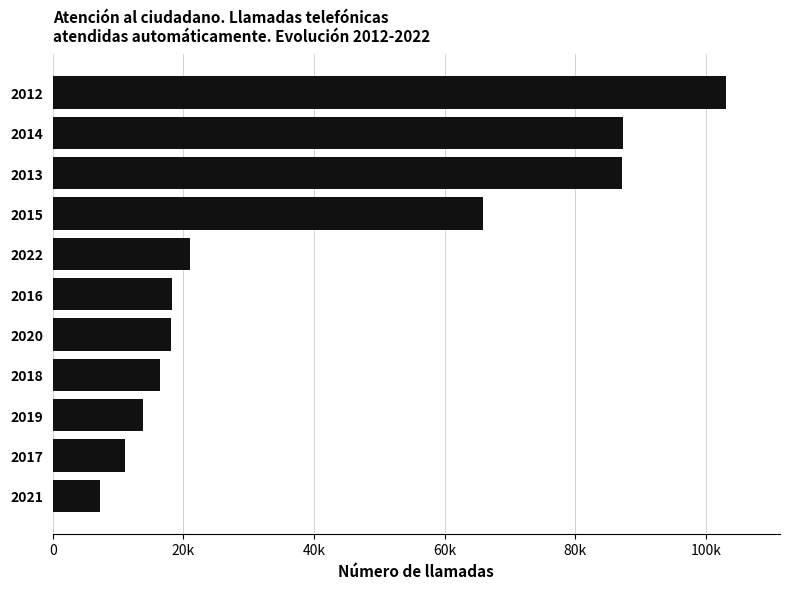

How many bars are there in total?

11